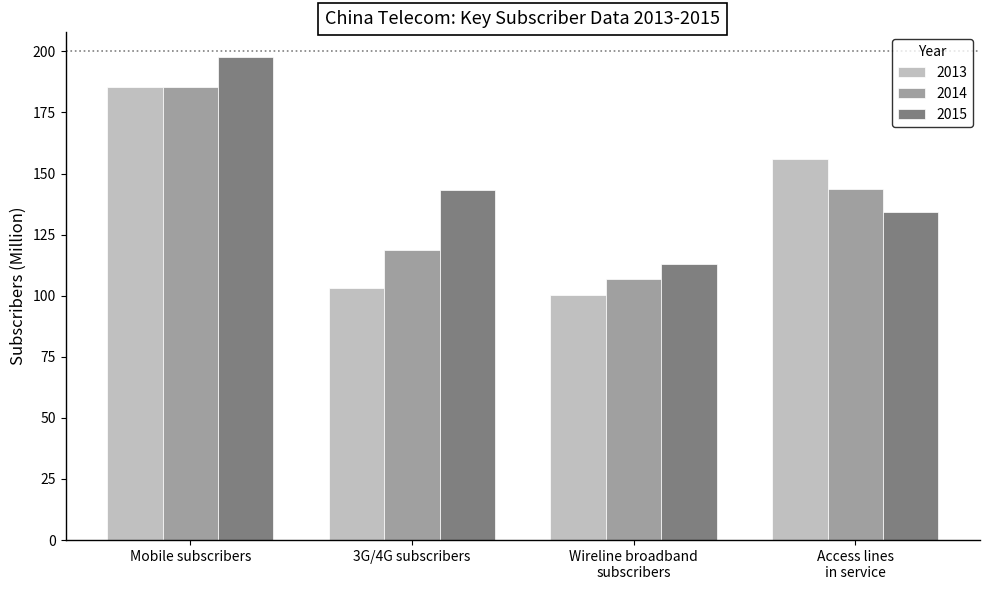

At Access lines
in service, list the series in order from largest to smallest.

2013, 2014, 2015